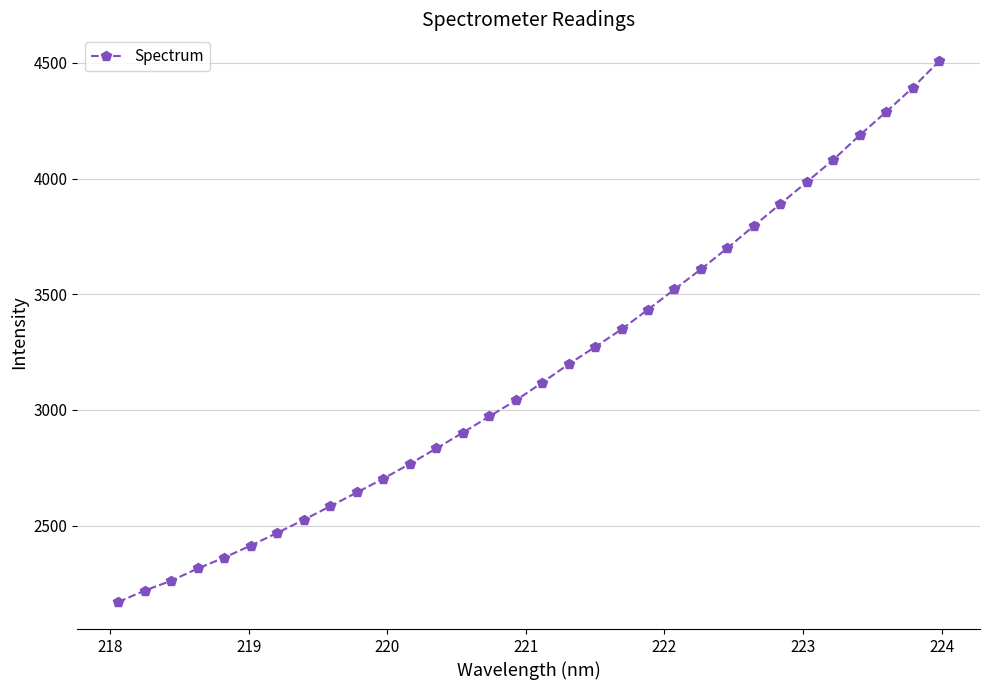

What is the average value?

3171.8